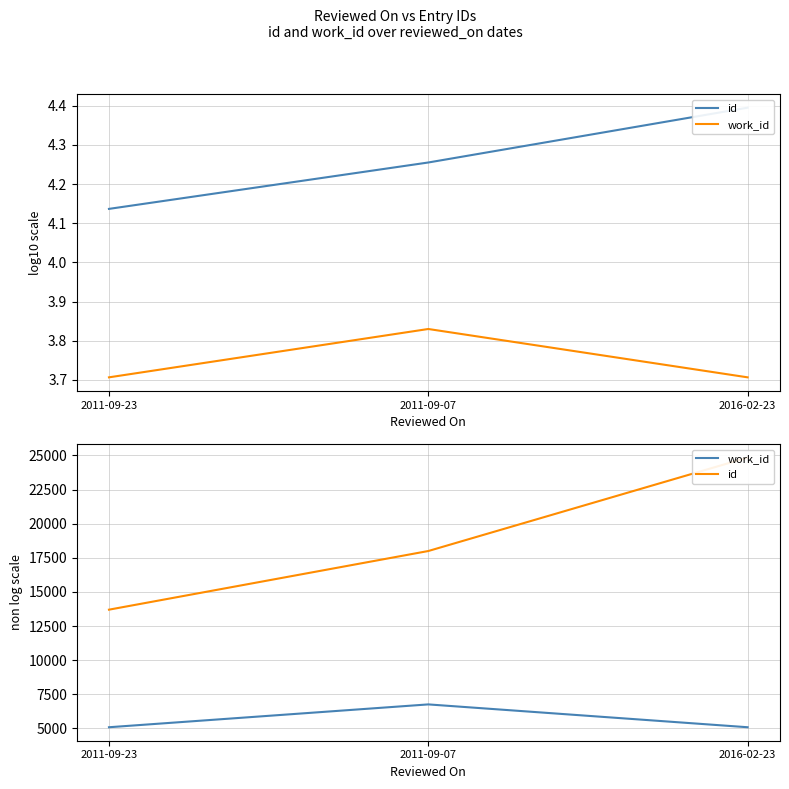

How many values in the id series are below 17998?

1